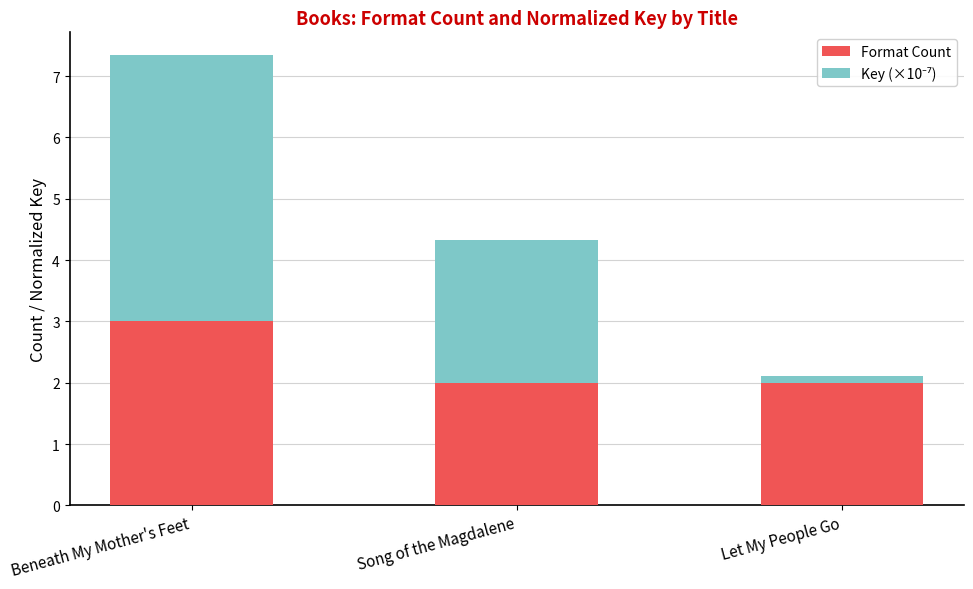

What is the total value across all series at Beneath My Mother's Feet?

7.3